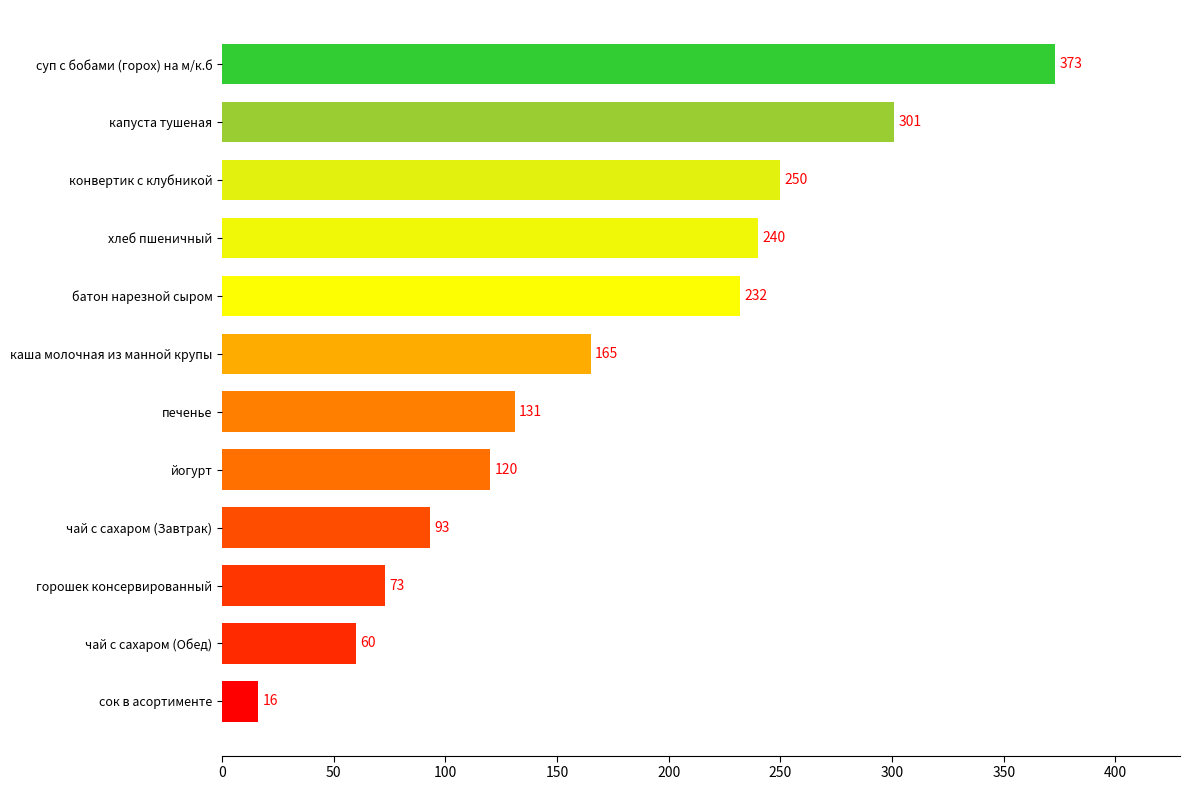

What is the label of the 1st bar from the top?

суп с бобами (горох) на м/к.б